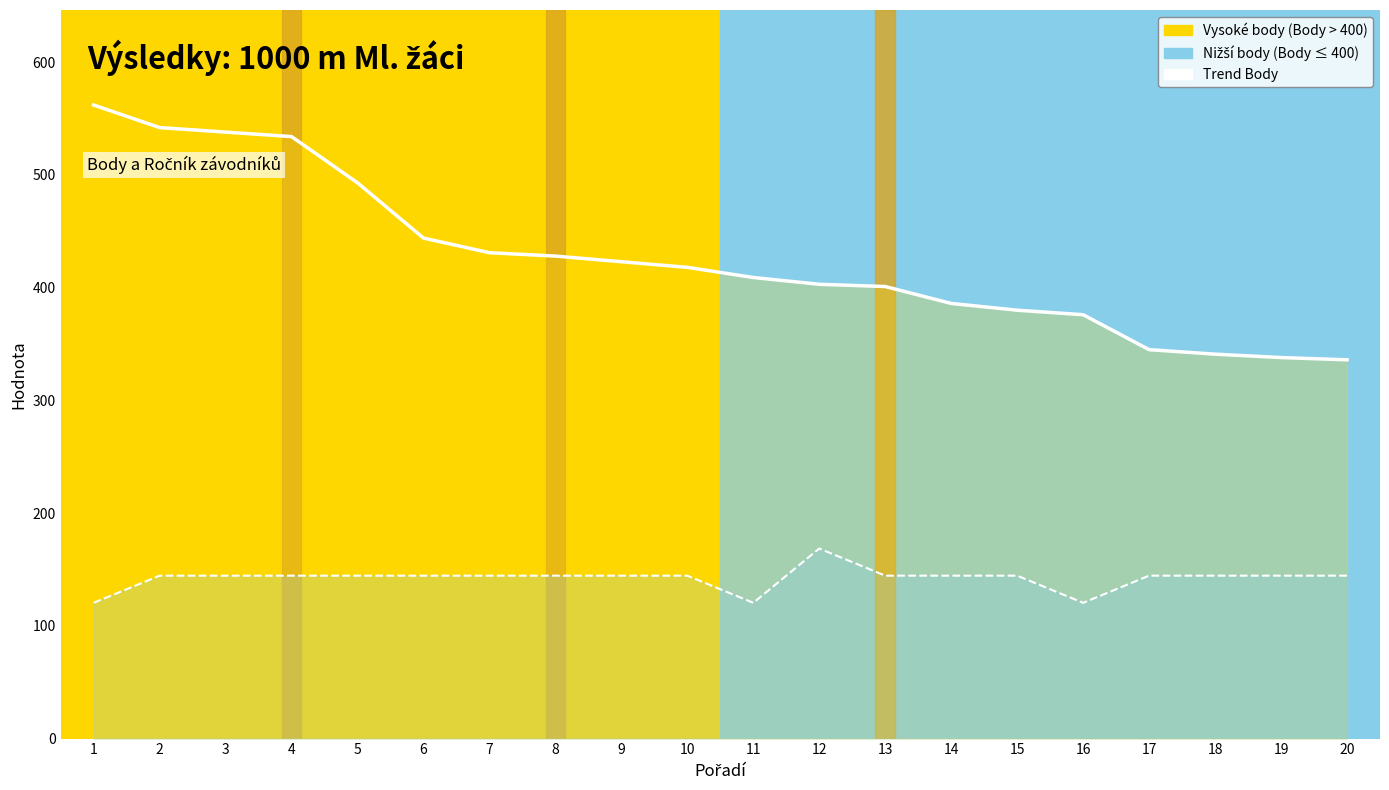

List the labels in order of Ročník (scaled trend) value, smallest first.

1, 11, 16, 2, 3, 4, 5, 6, 7, 8, 9, 10, 13, 14, 15, 17, 18, 19, 20, 12